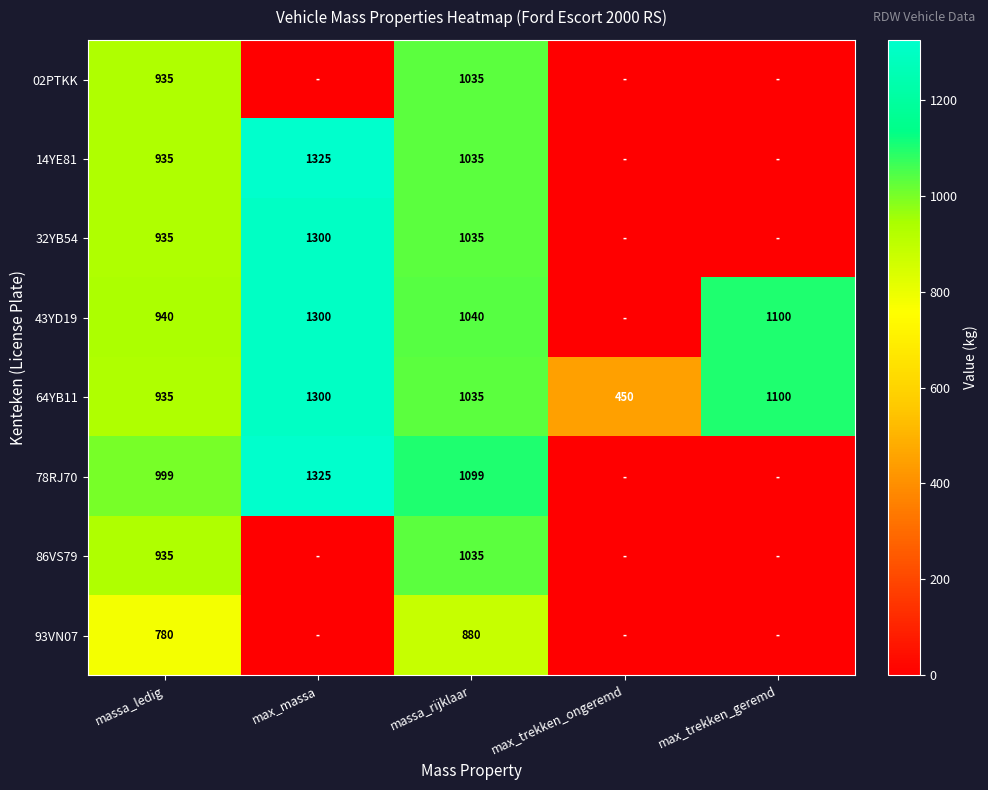

What is the spread (max minus min) of values at massa_rijklaar?

219